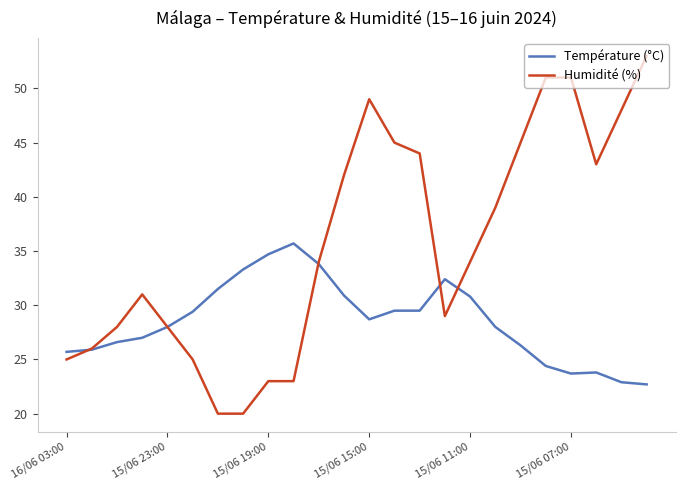

Which series has the widest spread of values?

Humidité (%)